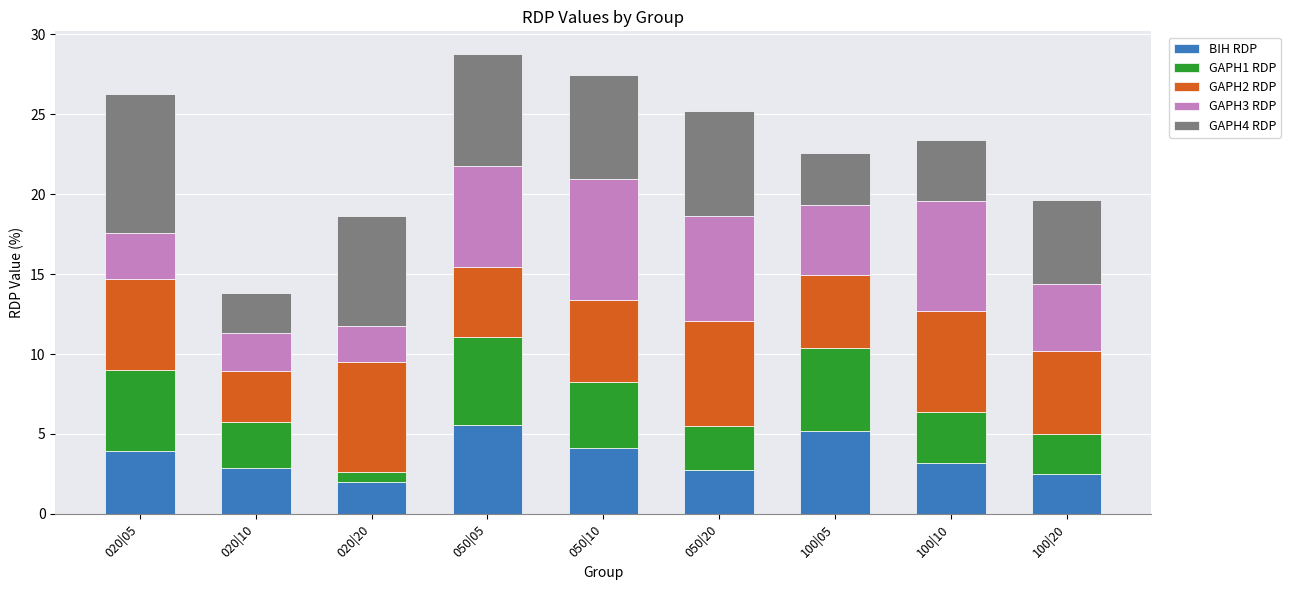

What is the maximum value for BIH RDP?

5.5